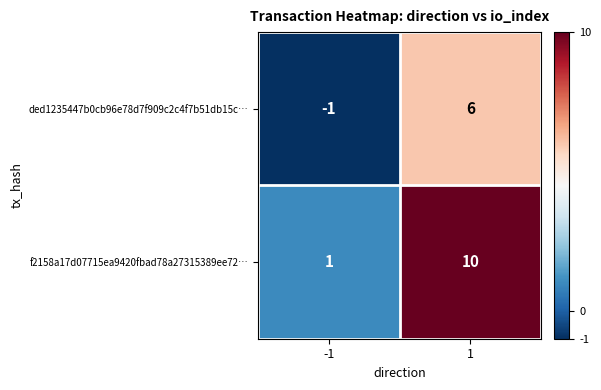

Which series changed the most between -1 and 1?

f2158a17d07715ea9420fbad78a27315389ee72…